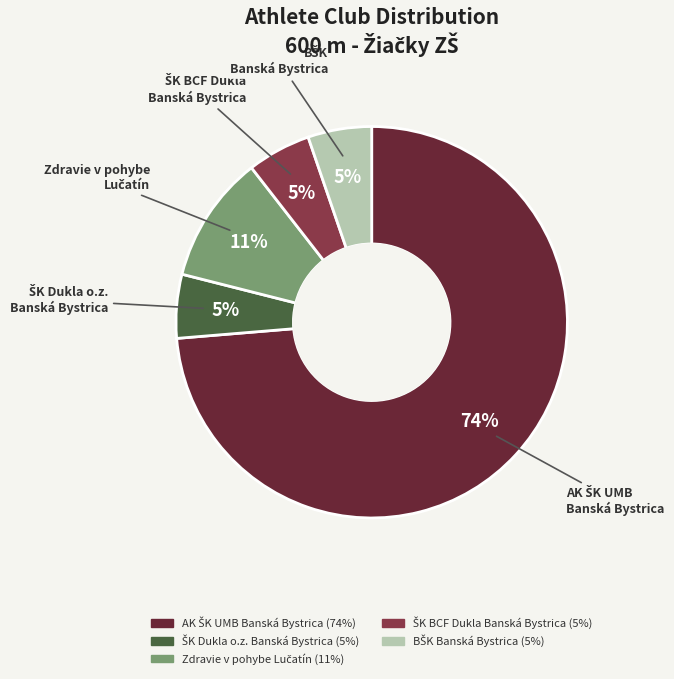

Is there a majority slice in this chart?

Yes